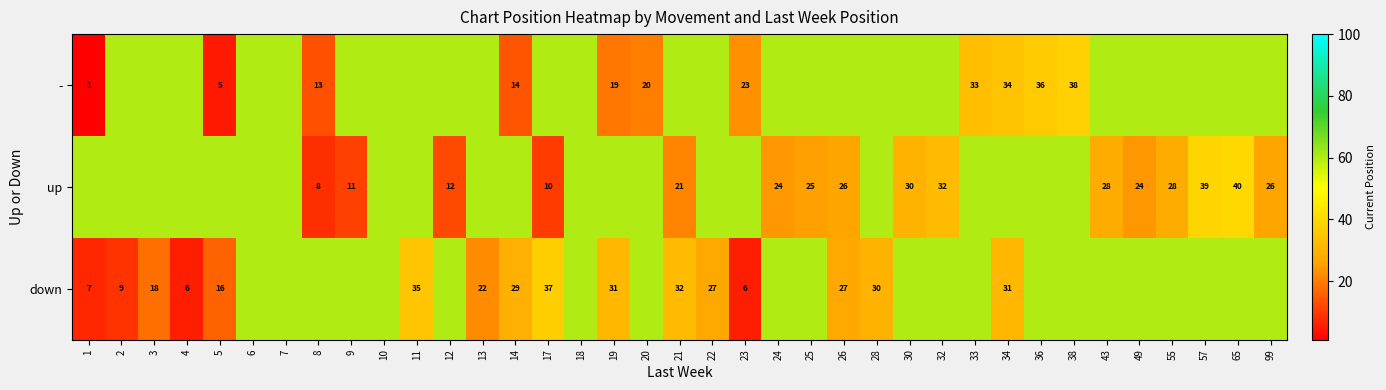

Is it true that - equals 20 at 8?

False